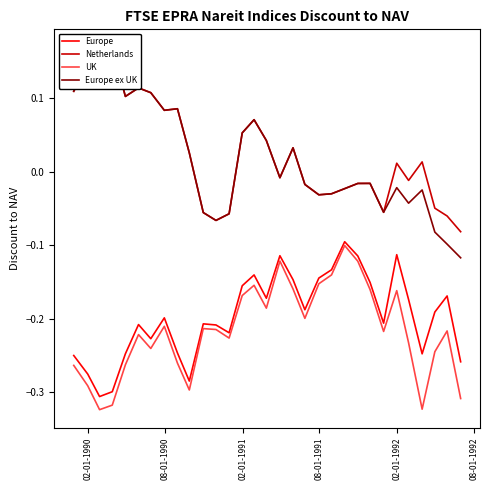

True or false: UK and Europe ex UK intersect in this chart.

False